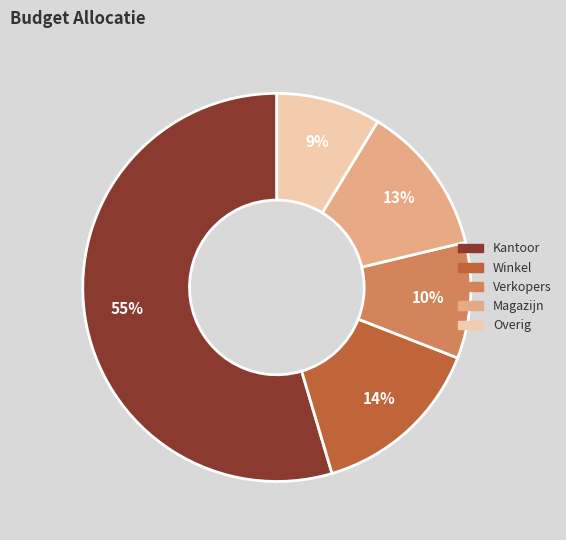

Which has a higher value, Verkopers or Overig?

Verkopers